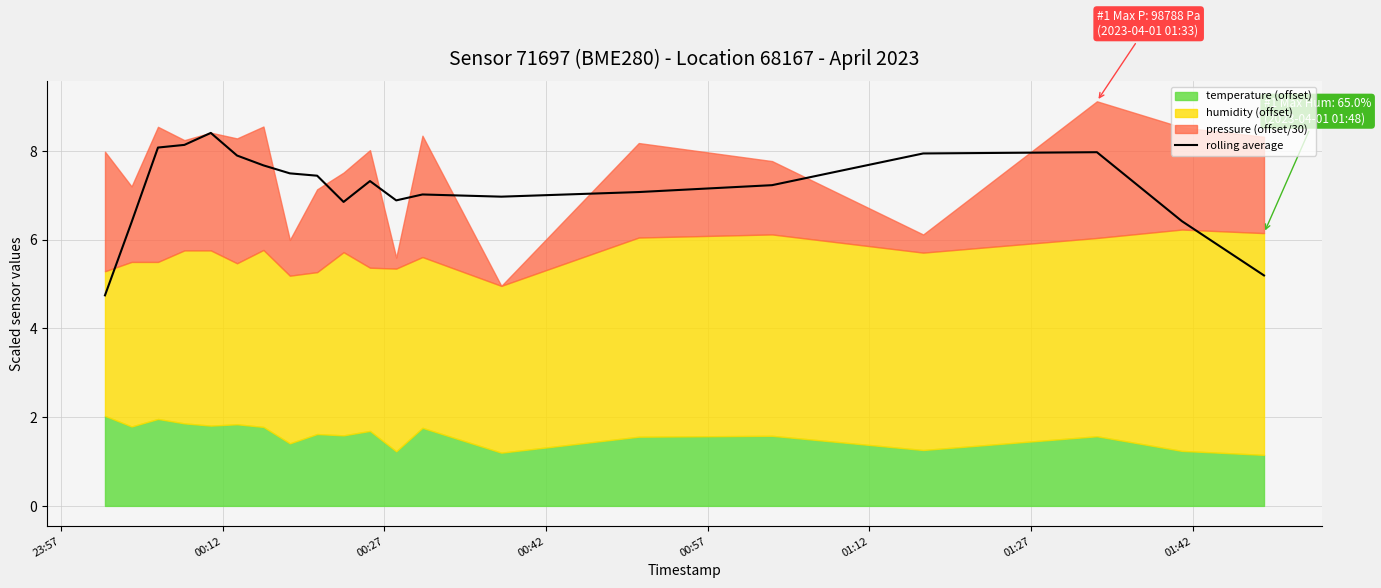

How many points are lower than both their immediate neighbors (excluding endpoints)?

3